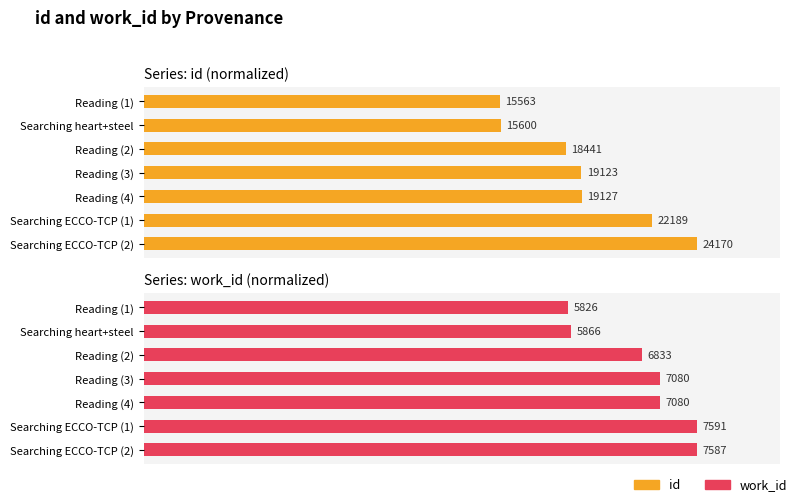

Is it true that work_id equals 1.5 at Searching ECCO-TCP (2)?

False